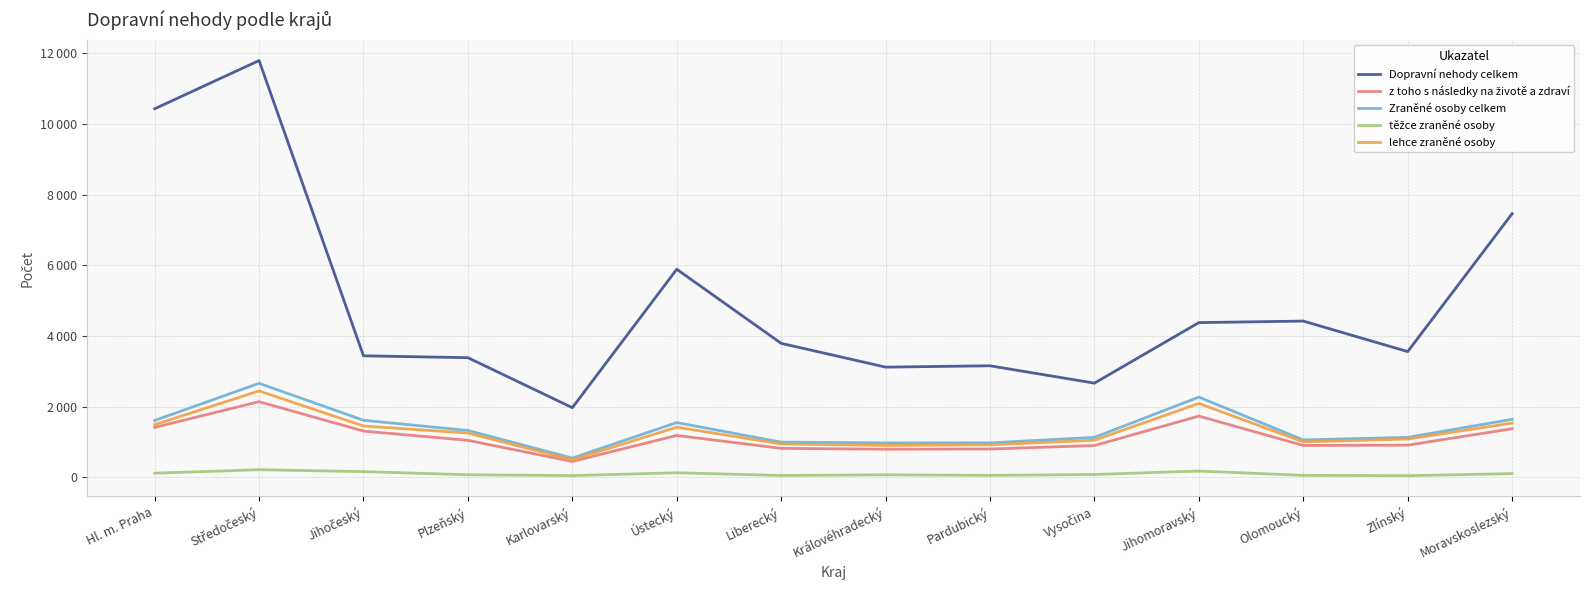

At which category does Dopravní nehody celkem reach its first local valley?

Karlovarský